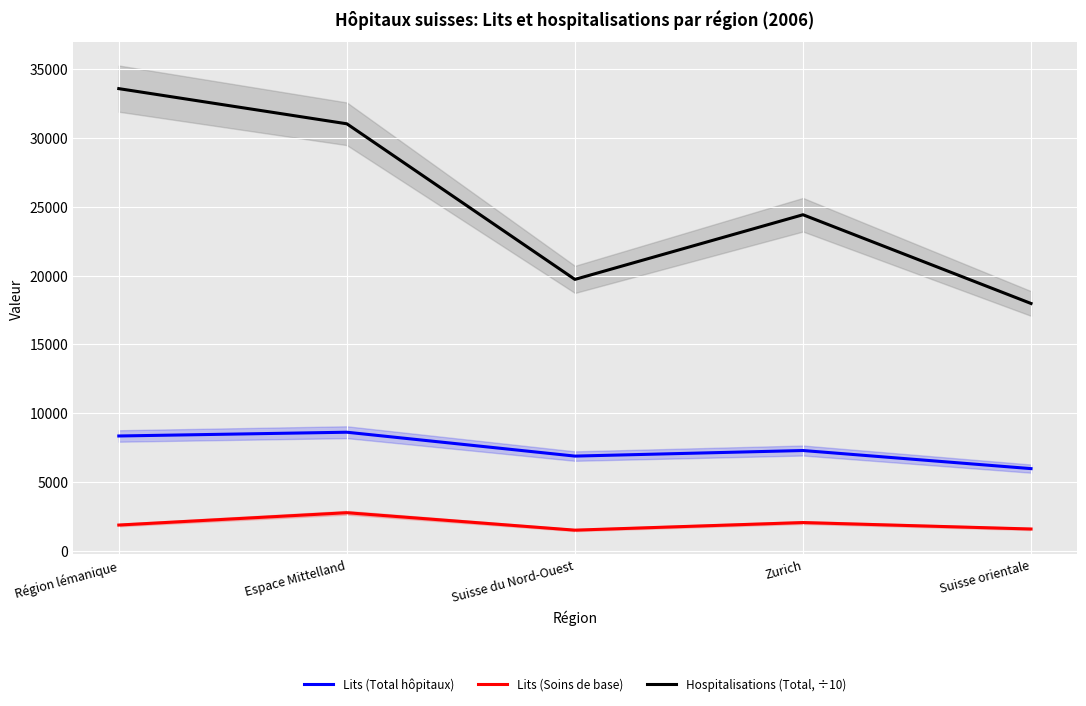

Where does the Hospitalisations (Total, ÷10) series first go above 24424?

Région lémanique